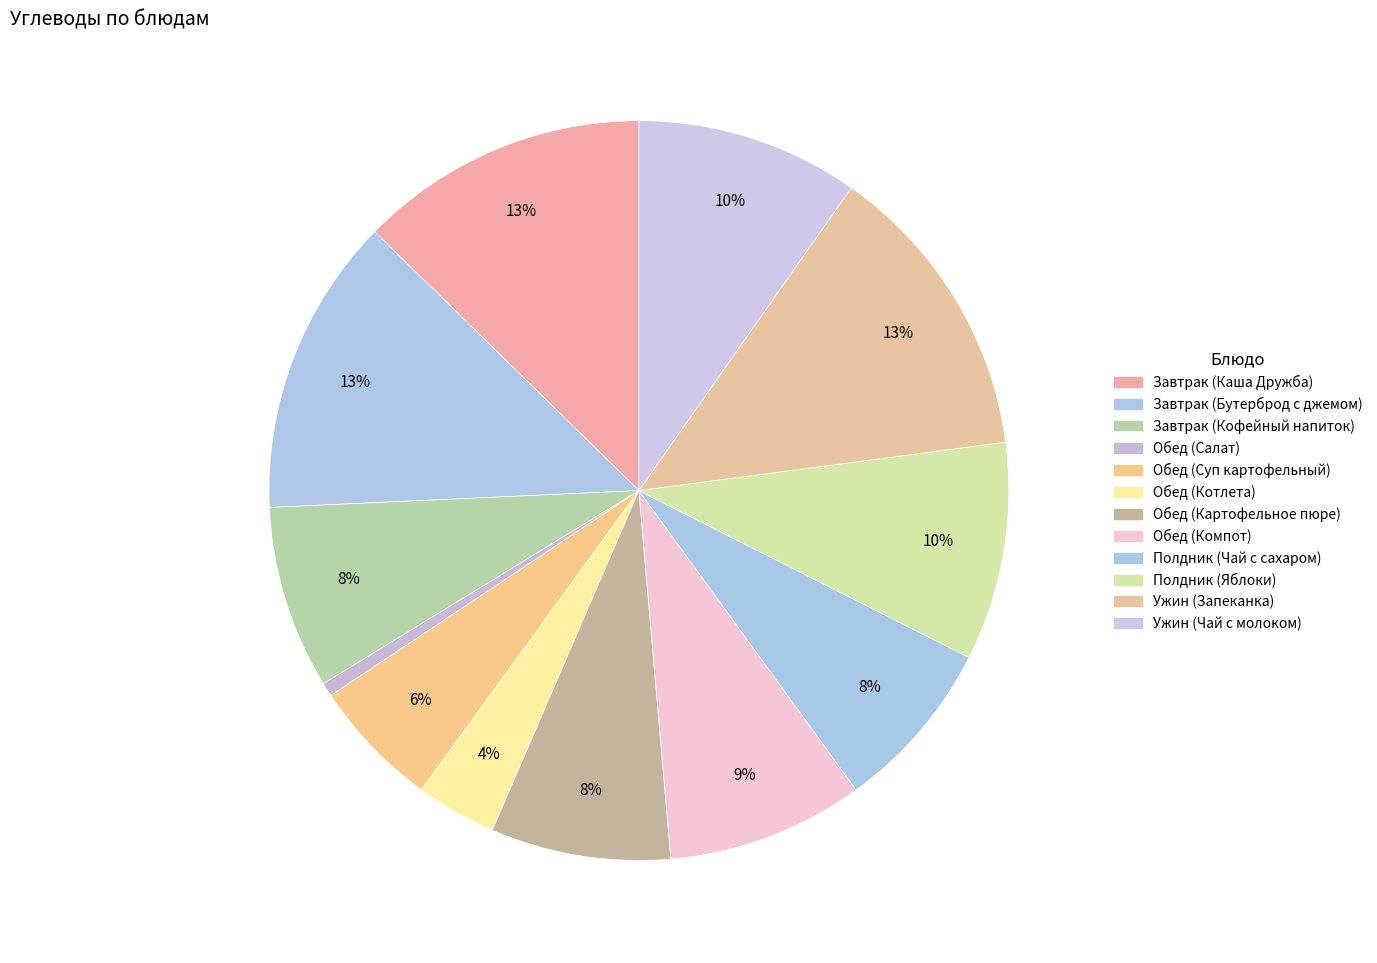

Count the number of slices in the pie.

12